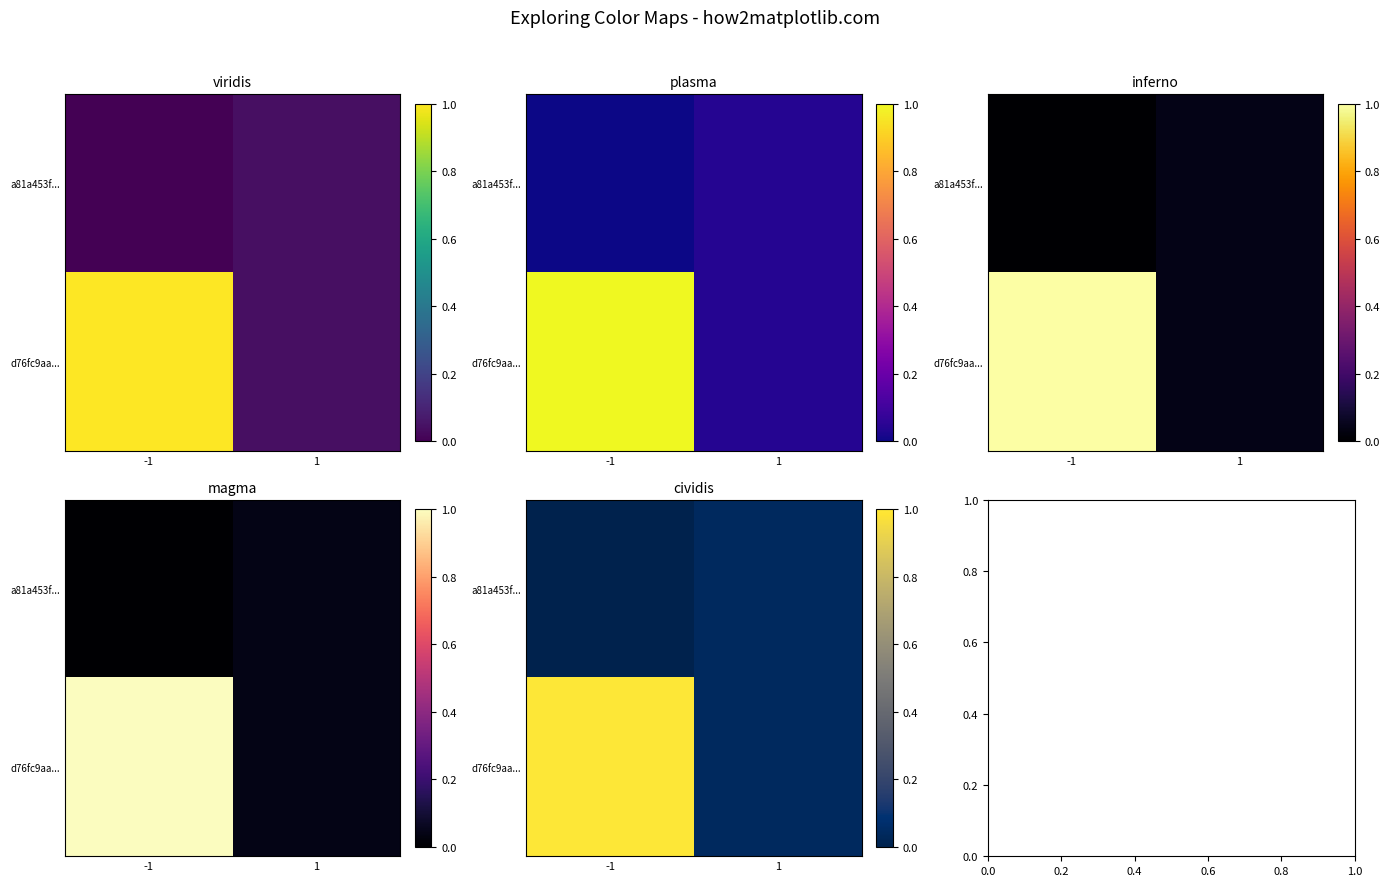

What is the sum of all d76fc9aa... values?

1.0